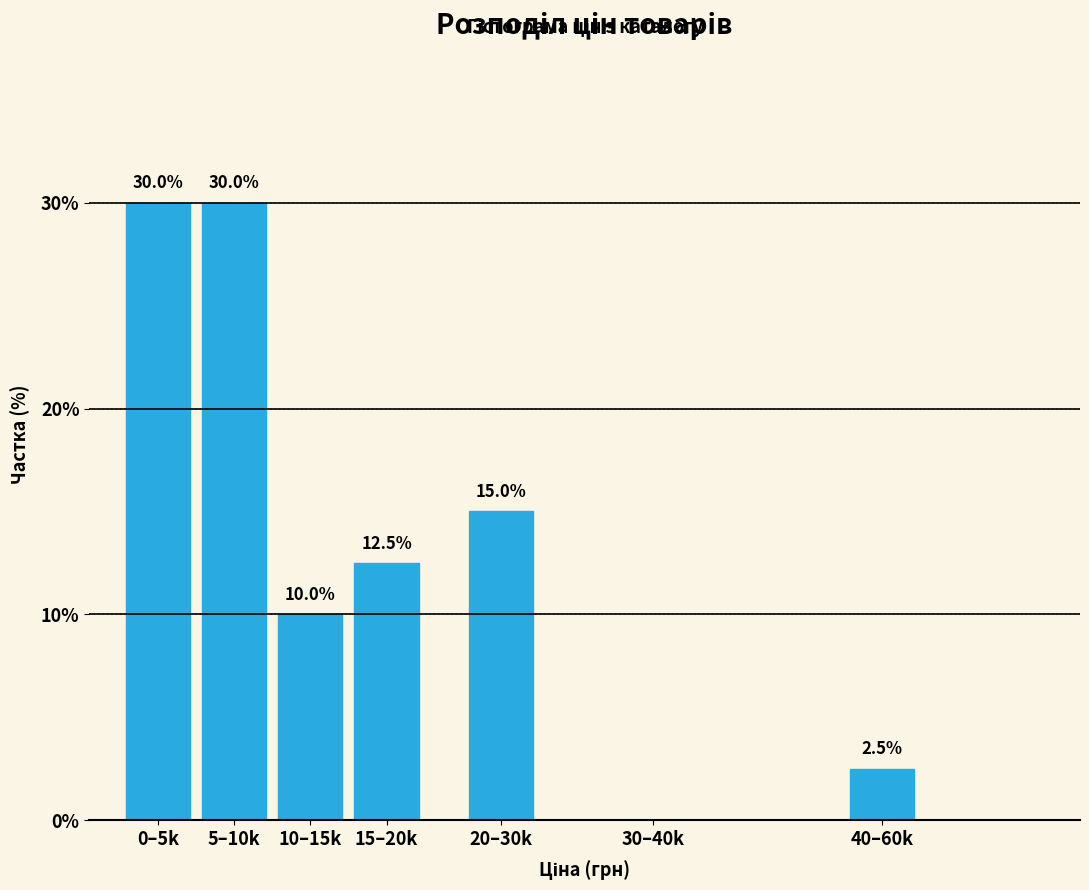

Reading right to left, what are all the values shown in this chart?

40–60k=2.5	30–40k=0.0	20–30k=15.0	15–20k=12.5	10–15k=10.0	5–10k=30.0	0–5k=30.0